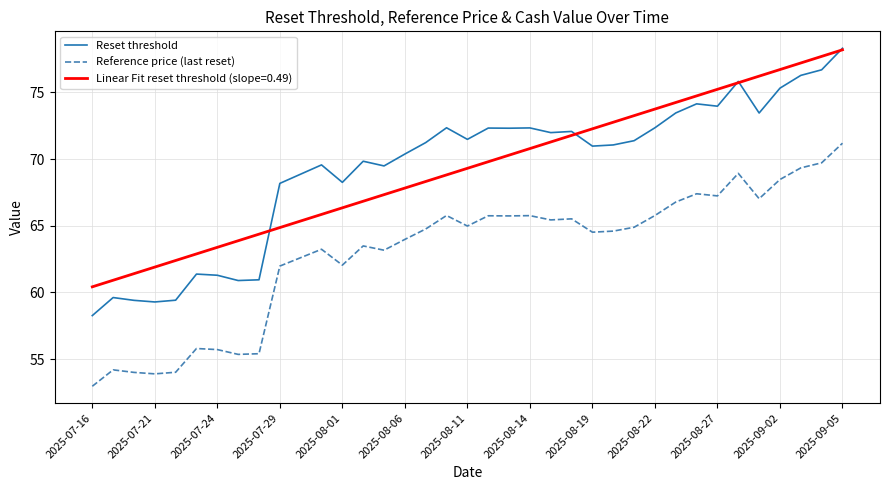

What is the greatest value displayed?

78.3